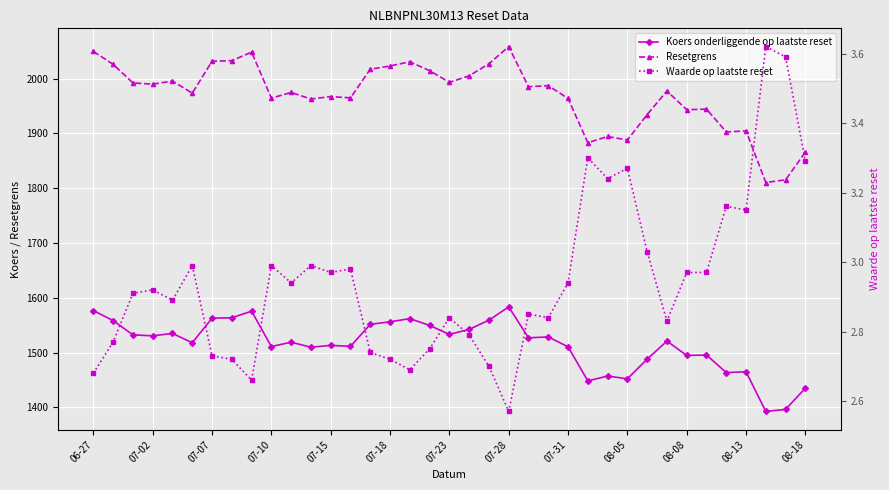

What is the sum of all Koers onderliggende op laatste reset values?

56031.2